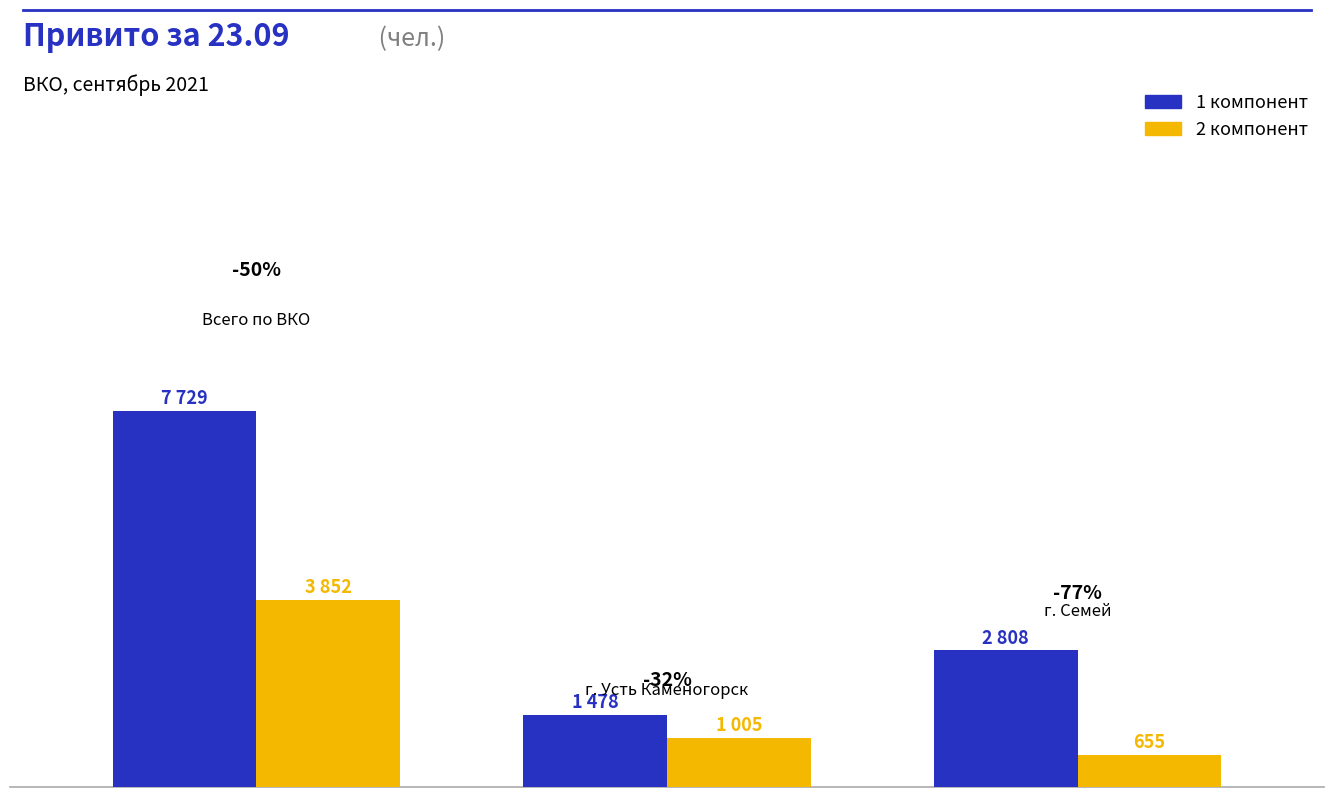

At how many categories does at least one series exceed 664?

3